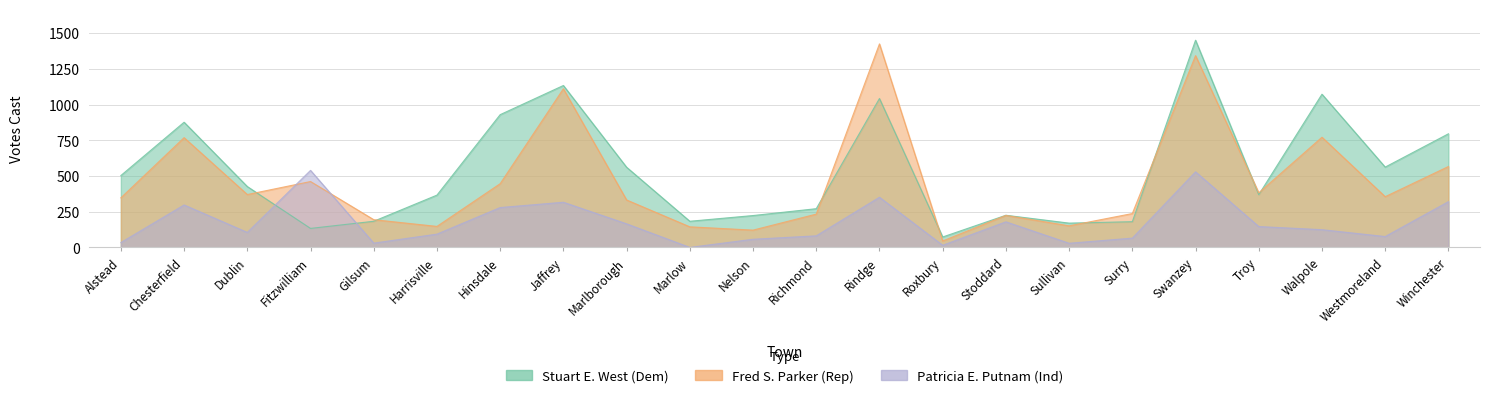

How many values in the Patricia E. Putnam series are below 124?

11